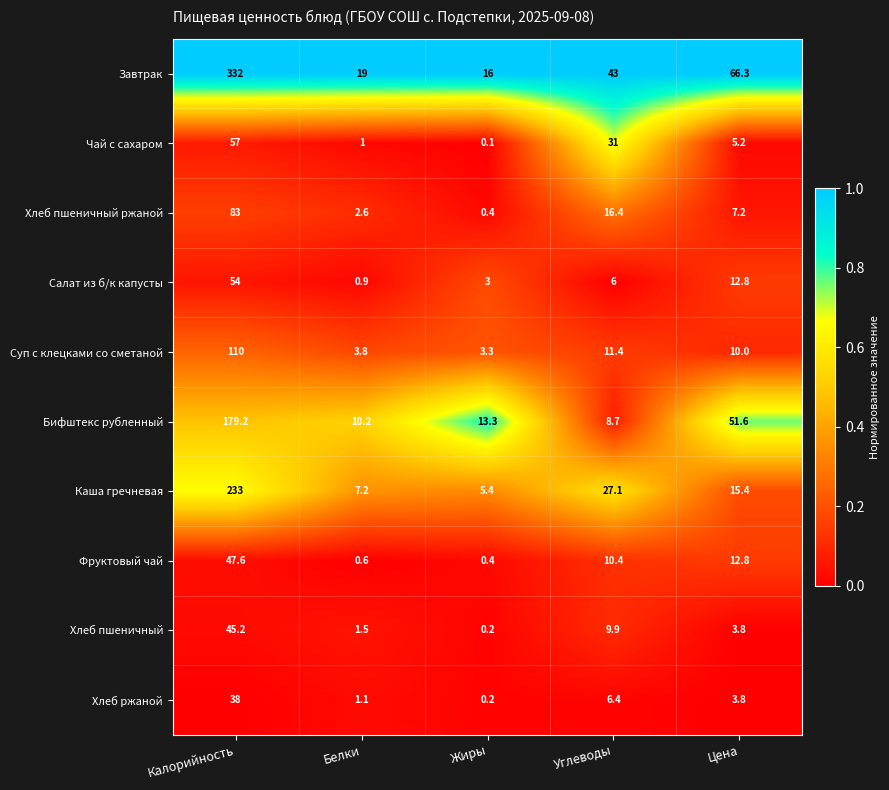

Which series has the widest spread of values?

Завтрак